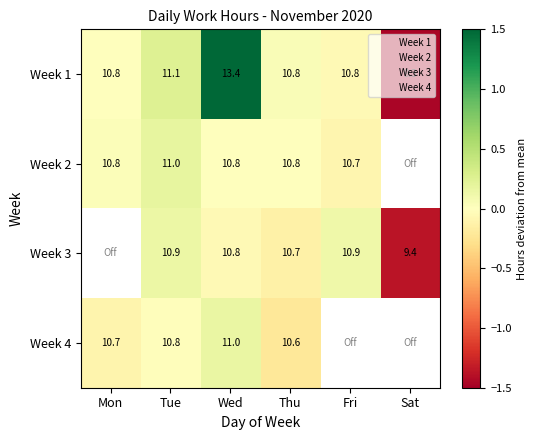

Is it true that Week 1 equals 0.8 at Wed?

False